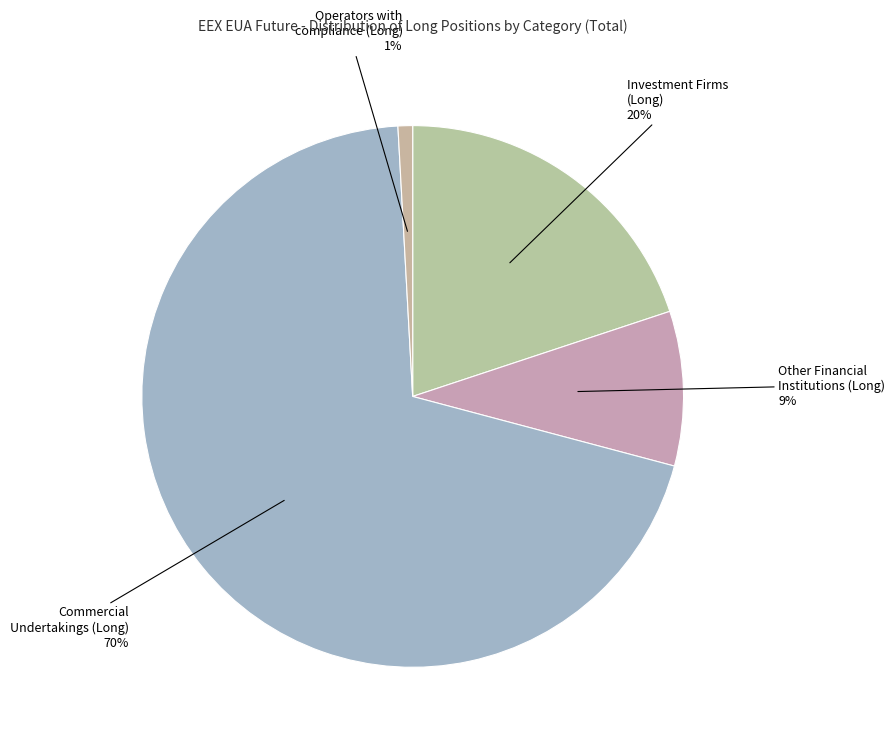

To the nearest percent, what is the difference between the largest and smallest slice percentages?

69%